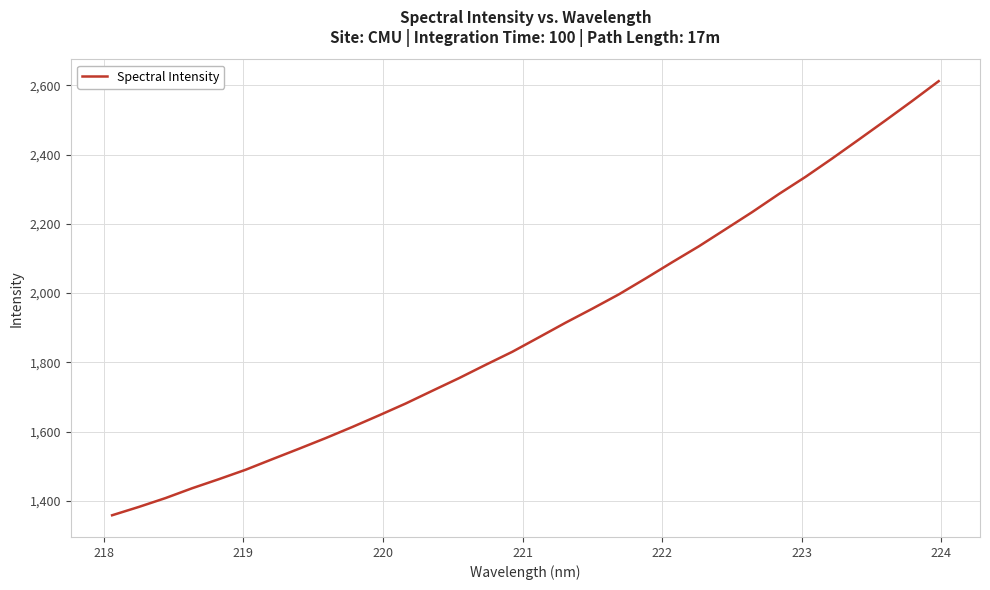

Does the chart have visible grid lines?

Yes